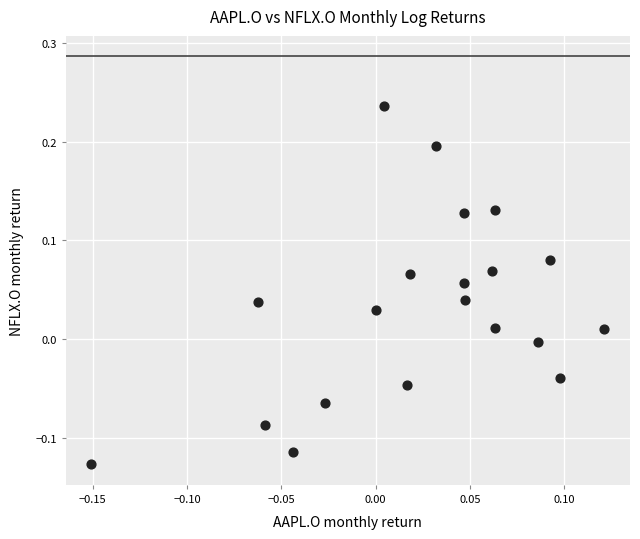

What is the range of Y values (max minus min)?

0.4